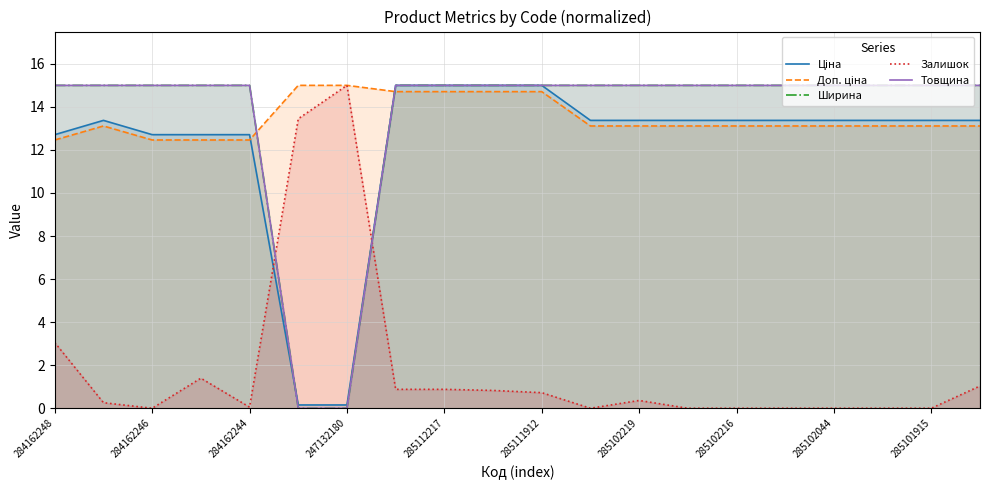

Does the chart display data point markers on the line(s)?

No